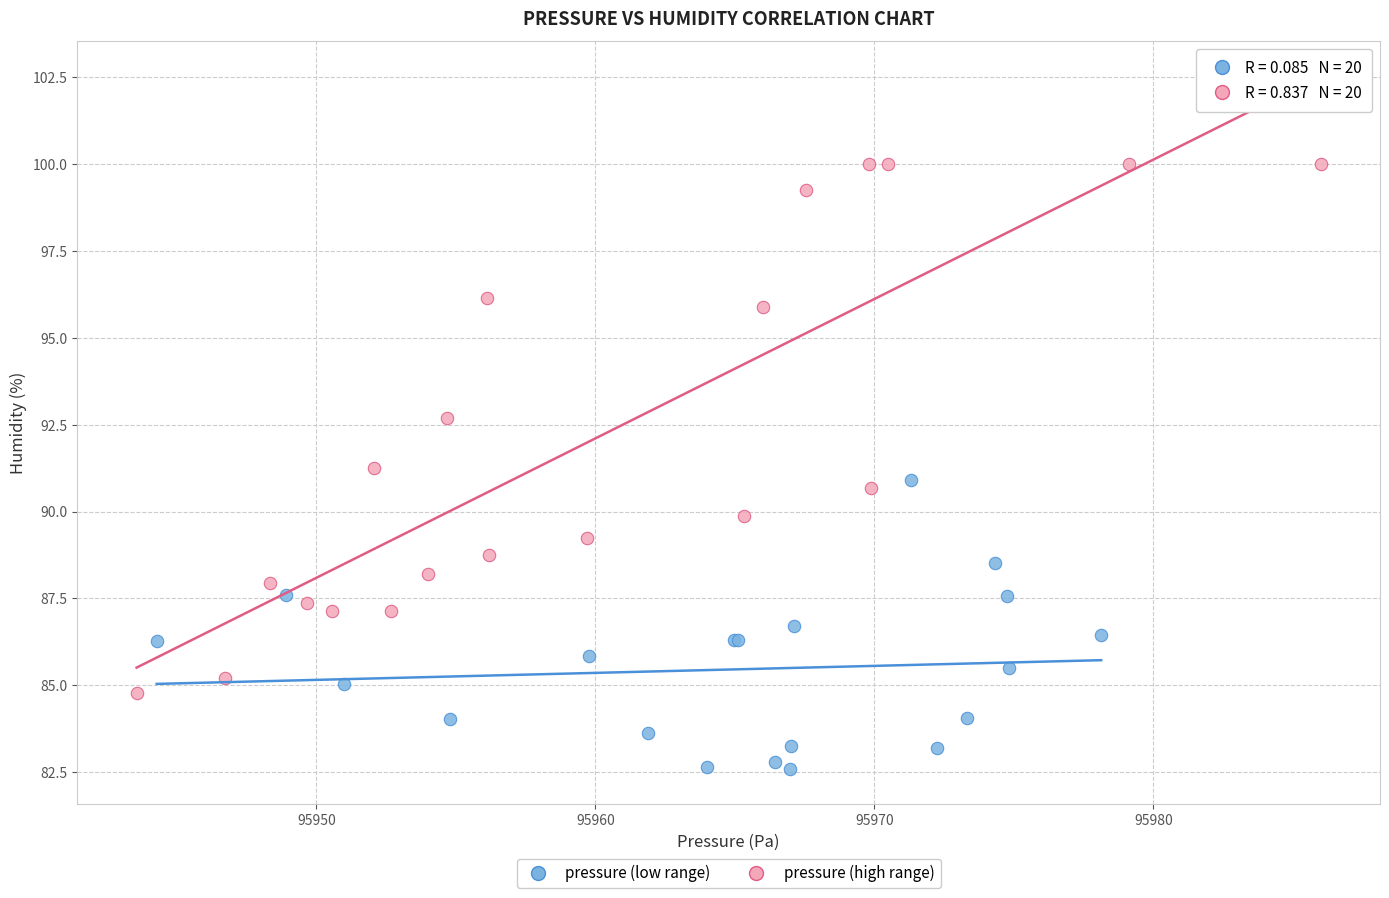

What are all the series names shown in the legend?

pressure (low range), pressure (high range)